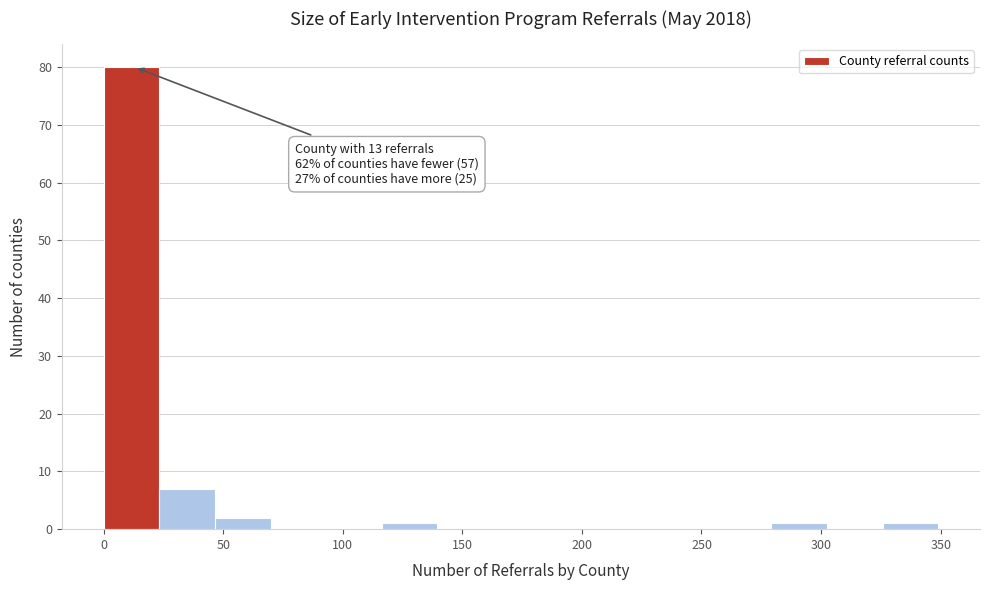

Which range on the x-axis has the tallest bar?

0 to 25